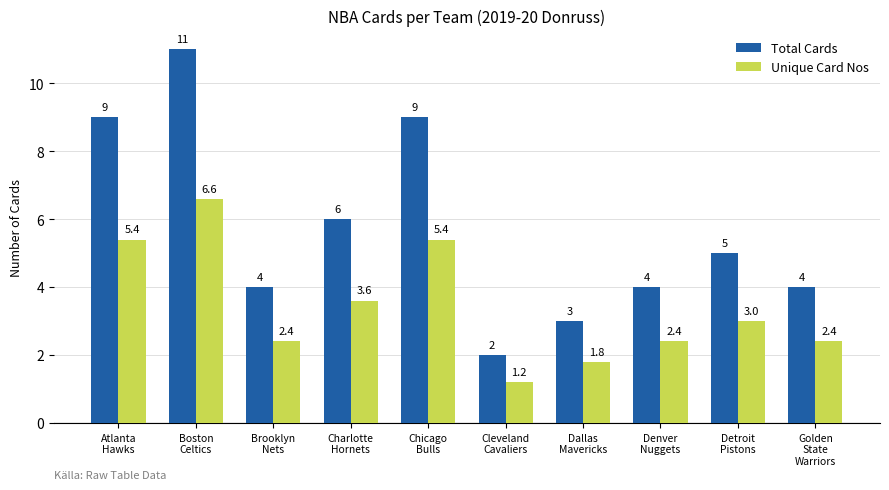

Reading right to left, what are all the values shown in this chart?

Total Cards: 4.0	5.0	4.0	3.0	2.0	9.0	6.0	4.0	11.0	9.0
Unique Card Nos: 2.4	3.0	2.4	1.8	1.2	5.4	3.6	2.4	6.6	5.4